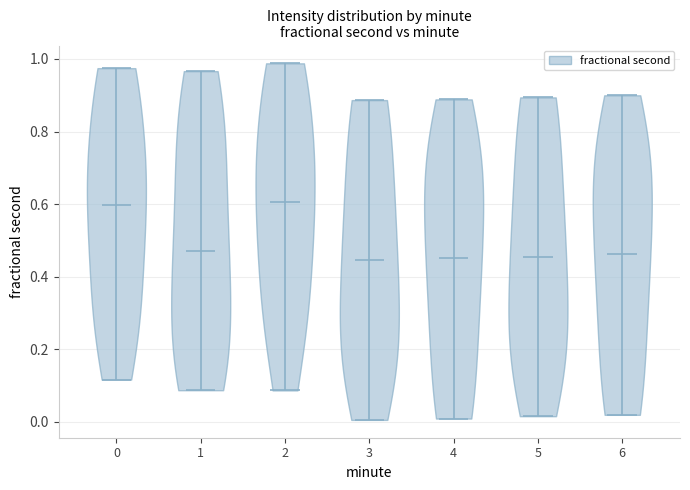

Reading left to right, read every violin against the y-axis: where its median line is, and the lowest and highest points it reaches. The values are not printed on the chart, so give them approximately, as read against the axis.

0: median line 0.60, lowest point 0.12, highest point 0.98
1: median line 0.48, lowest point 0.08, highest point 0.96
2: median line 0.60, lowest point 0.08, highest point 0.98
3: median line 0.44, lowest point 0.00, highest point 0.88
4: median line 0.46, lowest point 0.00, highest point 0.88
5: median line 0.46, lowest point 0.02, highest point 0.90
6: median line 0.46, lowest point 0.02, highest point 0.90